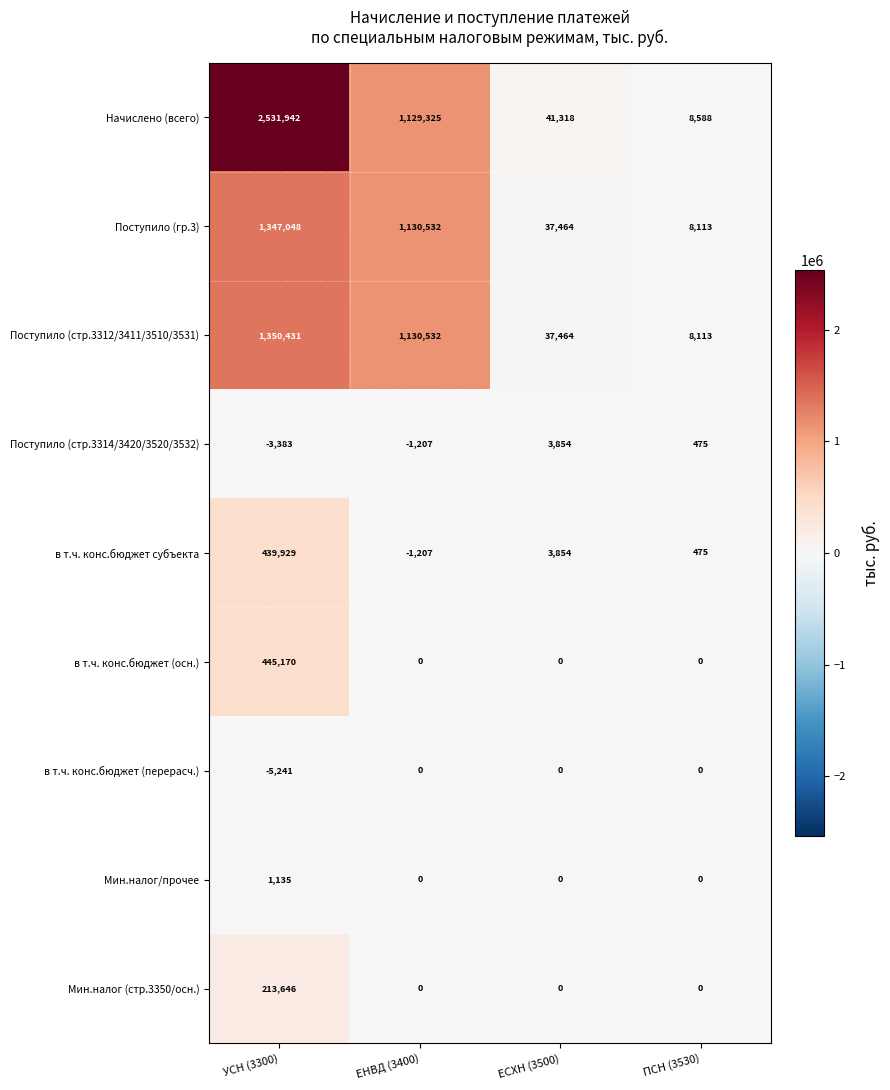

What is the average value of the в т.ч. конс.бюджет субъекта series?

110763